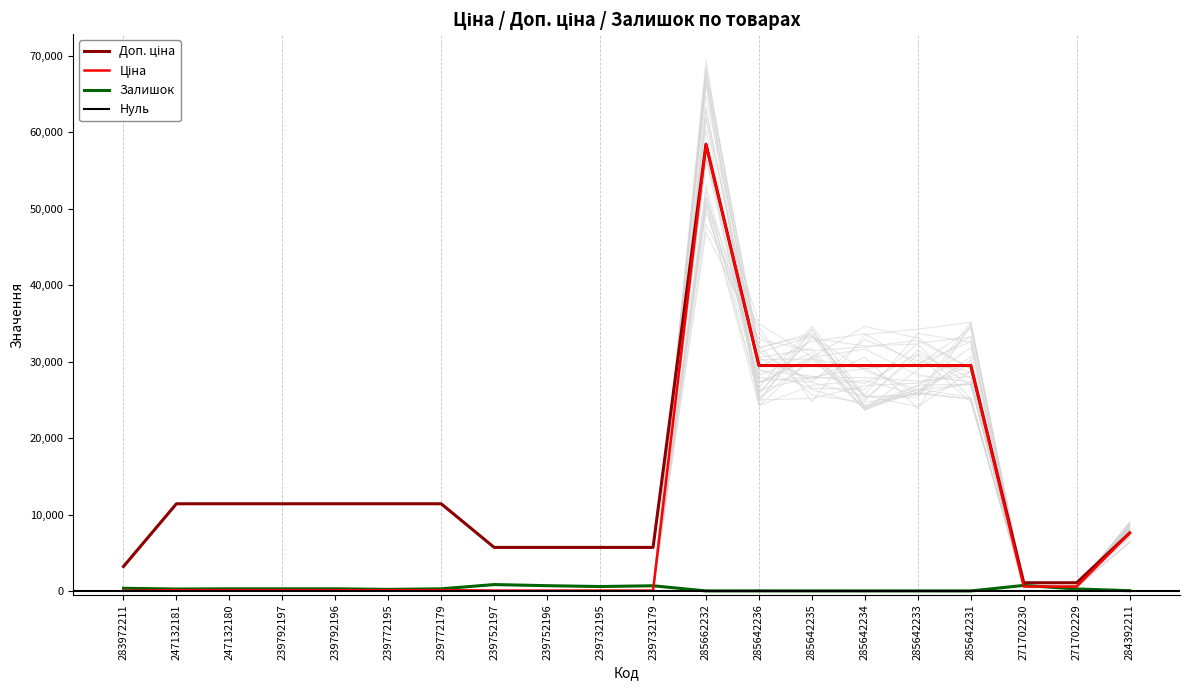

How many values in the Ціна series exceed 114?

15